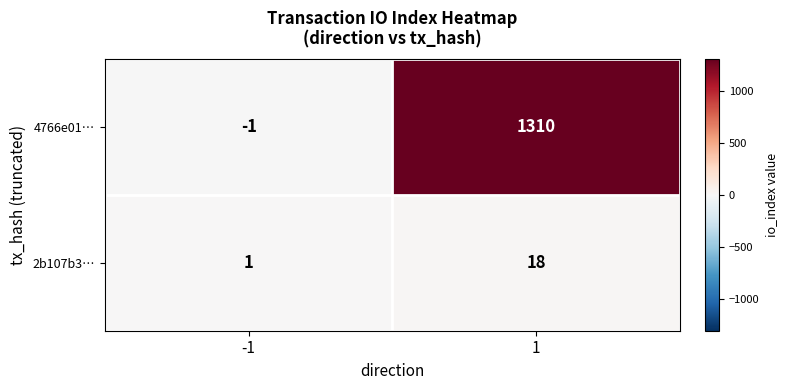

Reading left to right, what are all the values shown in this chart?

4766e01…: -1=-1	1=1310
2b107b3…: -1=1	1=18